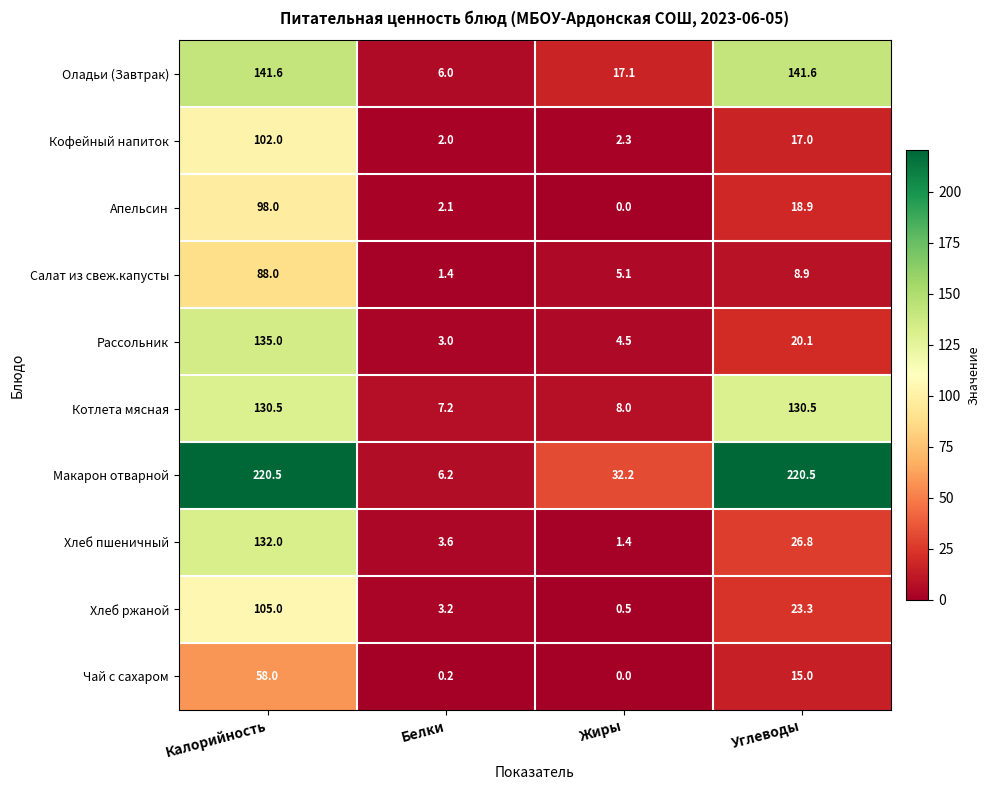

Count the number of categories in the chart.

4